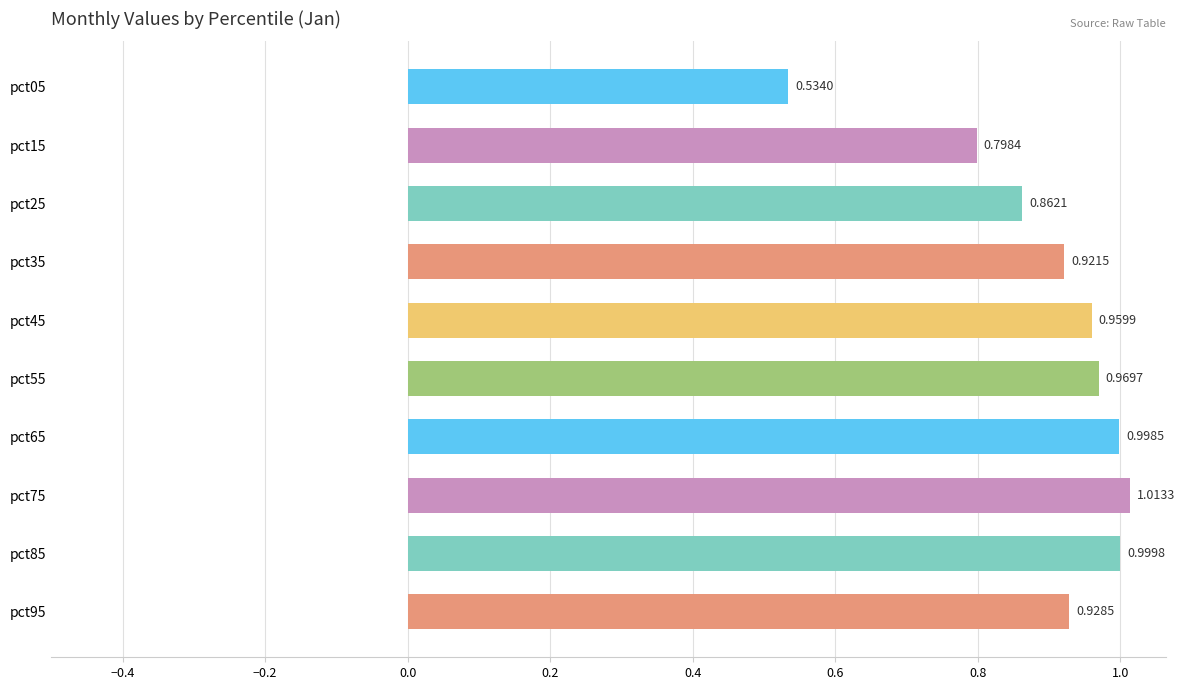

What is the sum of the values at pct85 and pct05?

1.5